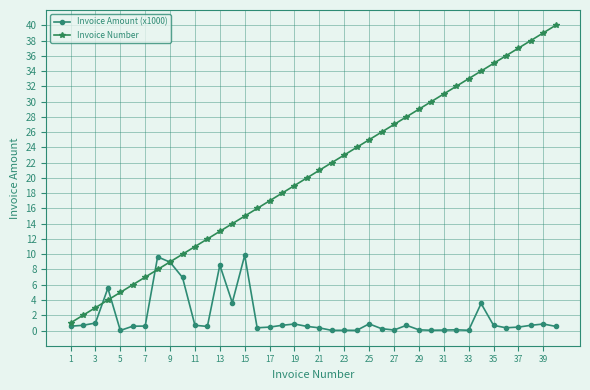

List the series in order of their peak value, highest first.

Invoice Number, Invoice Amount (x1000)